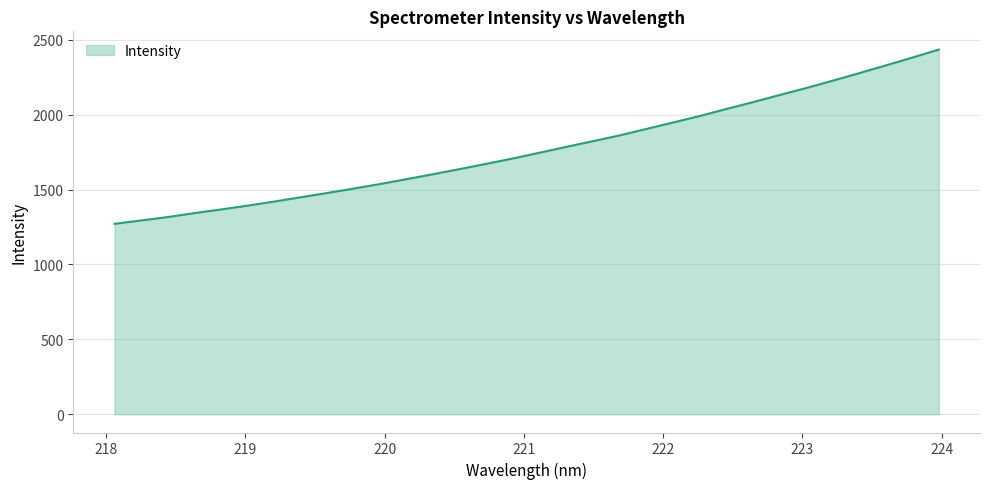

What is the difference between the maximum and minimum values?

1162.9